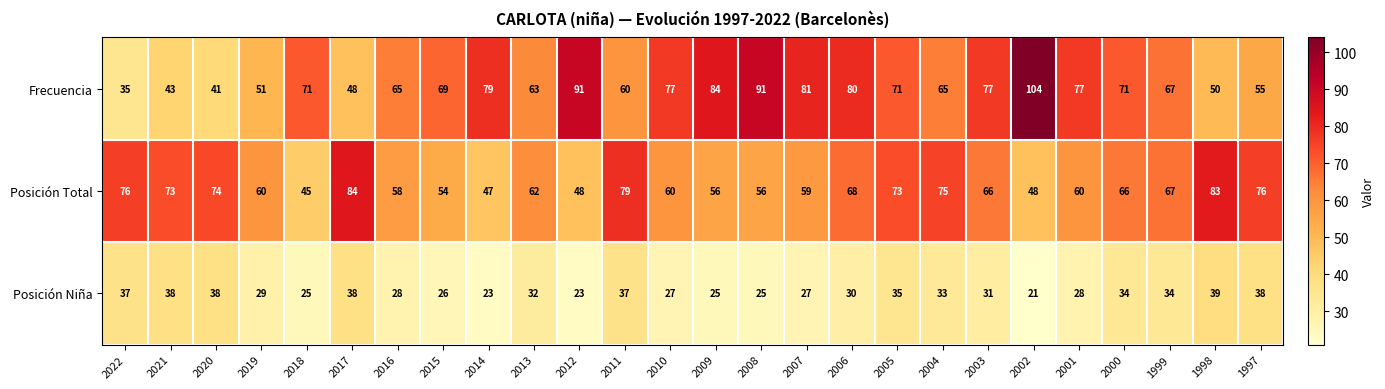

At which label is Posición Niña closest to 30?

2006